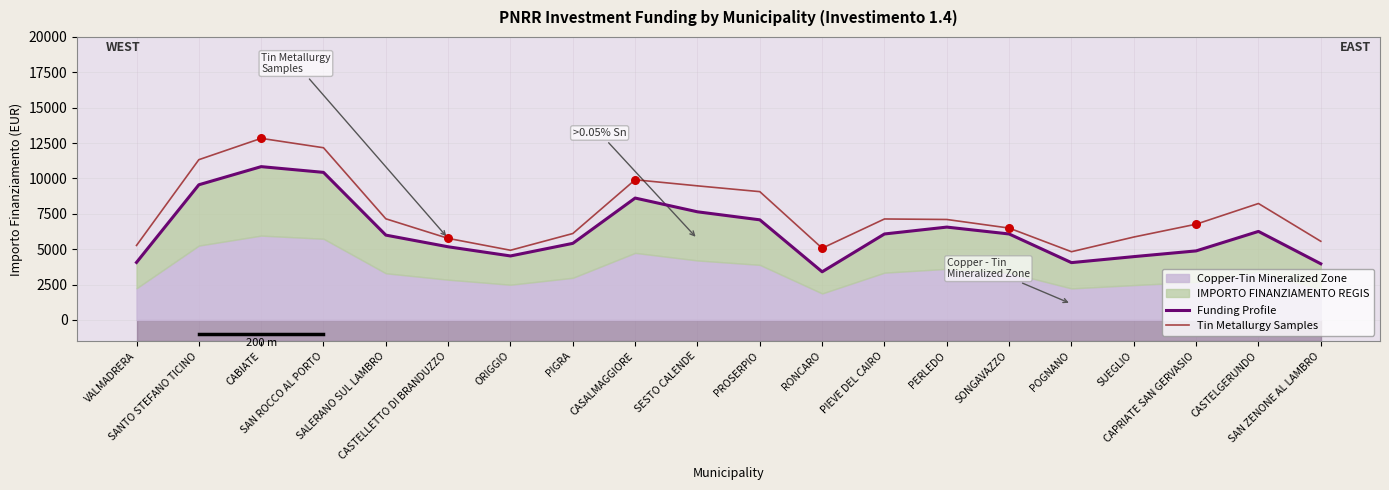

At how many categories does at least one series exceed 9964?

3